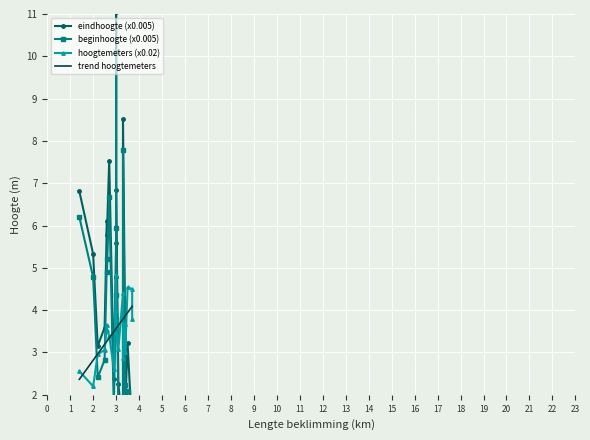

What is the minimum value for trend hoogtemeters?

2.4